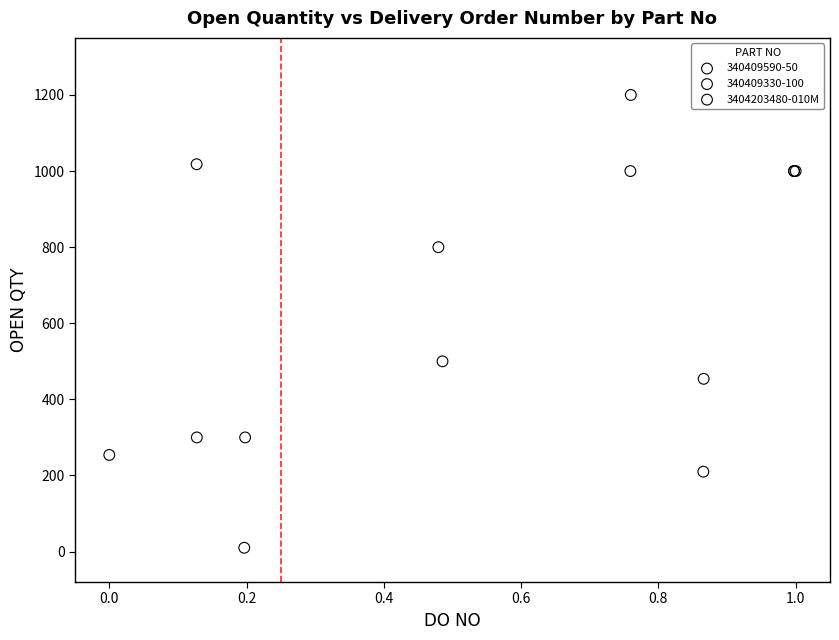

Which series reaches the minimum Y coordinate?

3404203480-010M